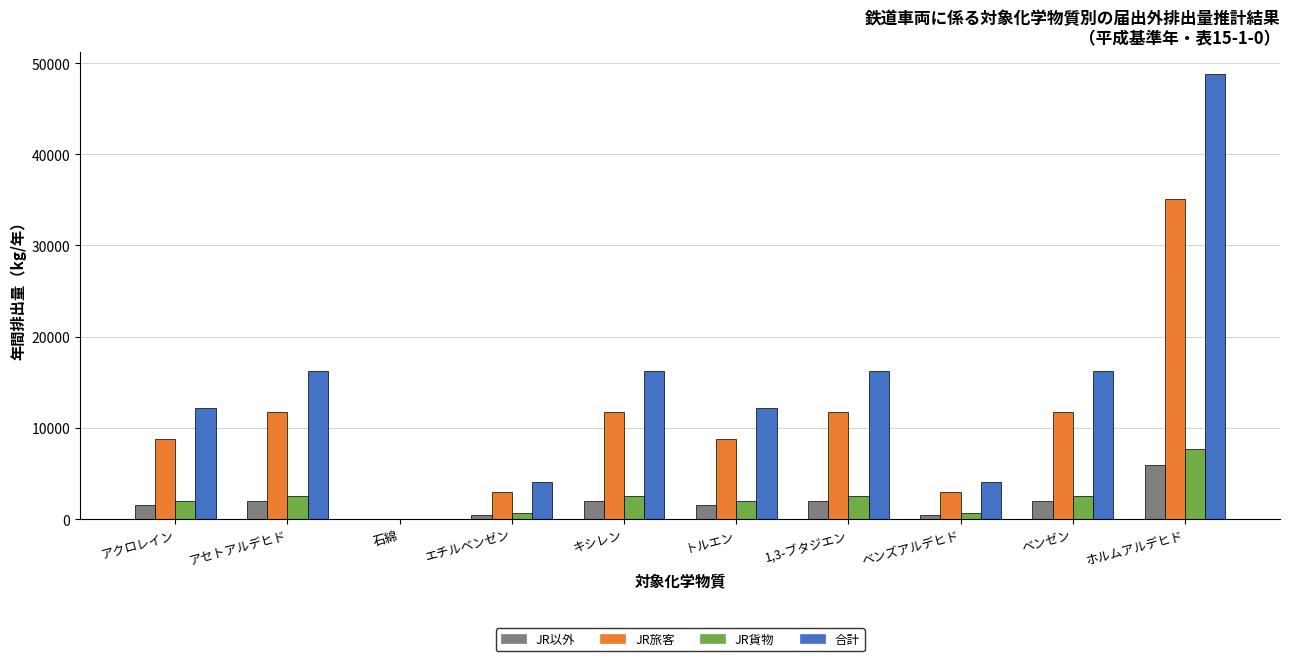

At which category is the sum across all series the highest?

ホルムアルデヒド